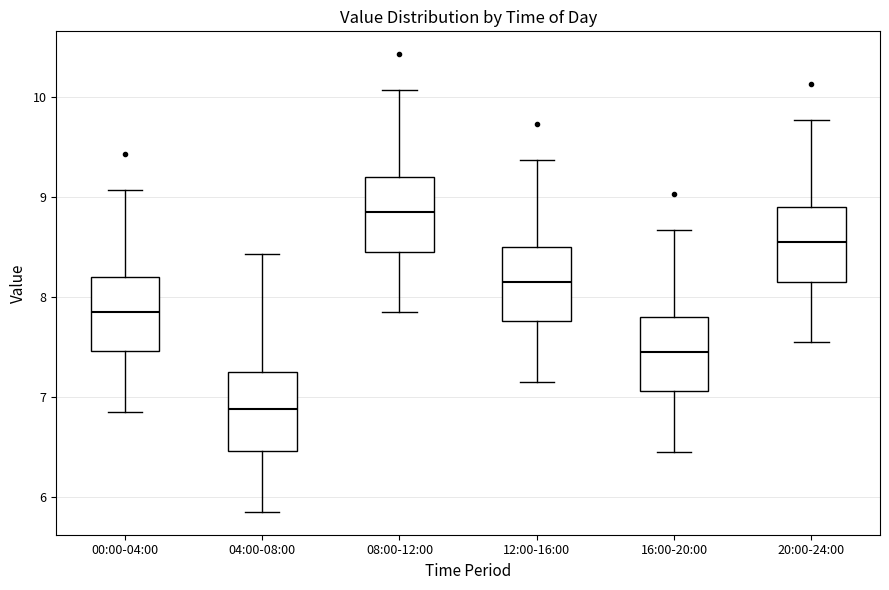

Reading left to right, read every box against the y-axis: the position of its median line, the range the box covers, and the ends of its whiskers. The values are not printed on the chart, so give them approximately, as read against the axis.

00:00-04:00: median 7.9, box 7.5 to 8.2, whiskers 6.9 to 9.1
04:00-08:00: median 6.9, box 6.5 to 7.3, whiskers 5.9 to 8.4
08:00-12:00: median 8.9, box 8.5 to 9.2, whiskers 7.9 to 10.1
12:00-16:00: median 8.2, box 7.8 to 8.5, whiskers 7.2 to 9.4
16:00-20:00: median 7.5, box 7.1 to 7.8, whiskers 6.5 to 8.7
20:00-24:00: median 8.6, box 8.2 to 8.9, whiskers 7.6 to 9.8